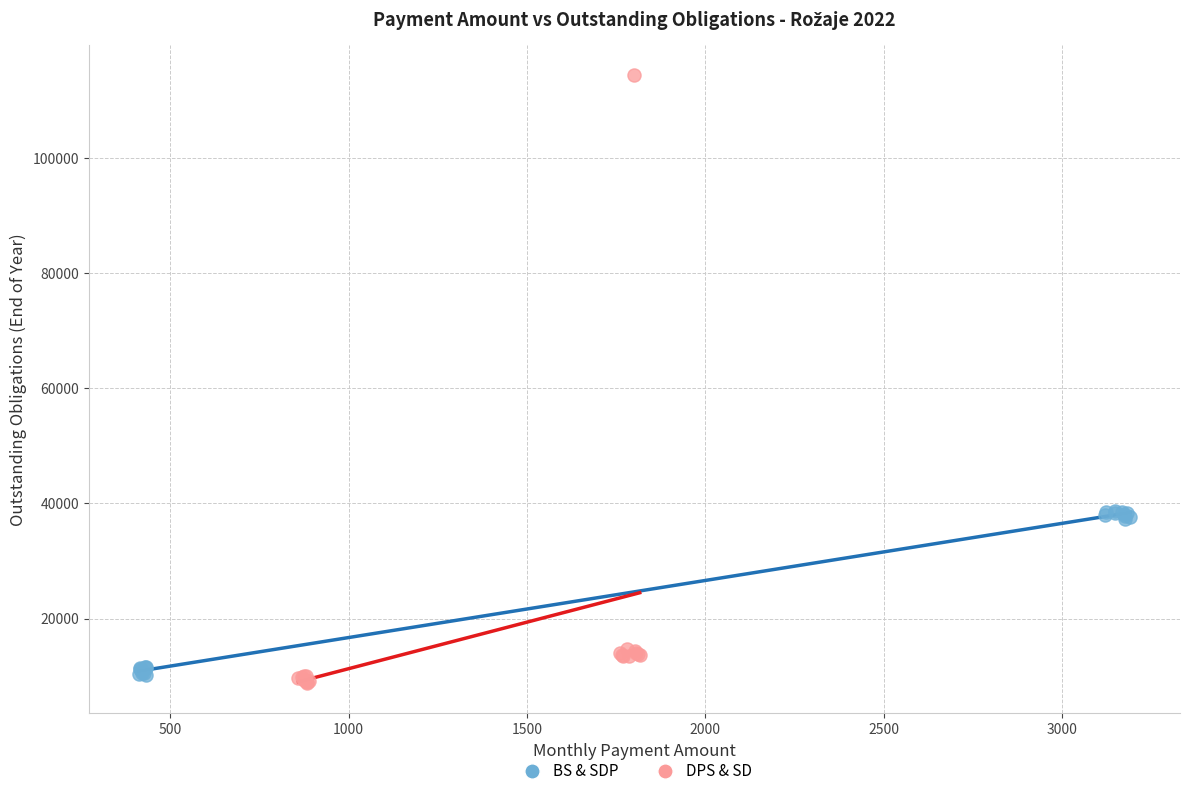

Which series has the largest Y range (max minus min)?

DPS & SD